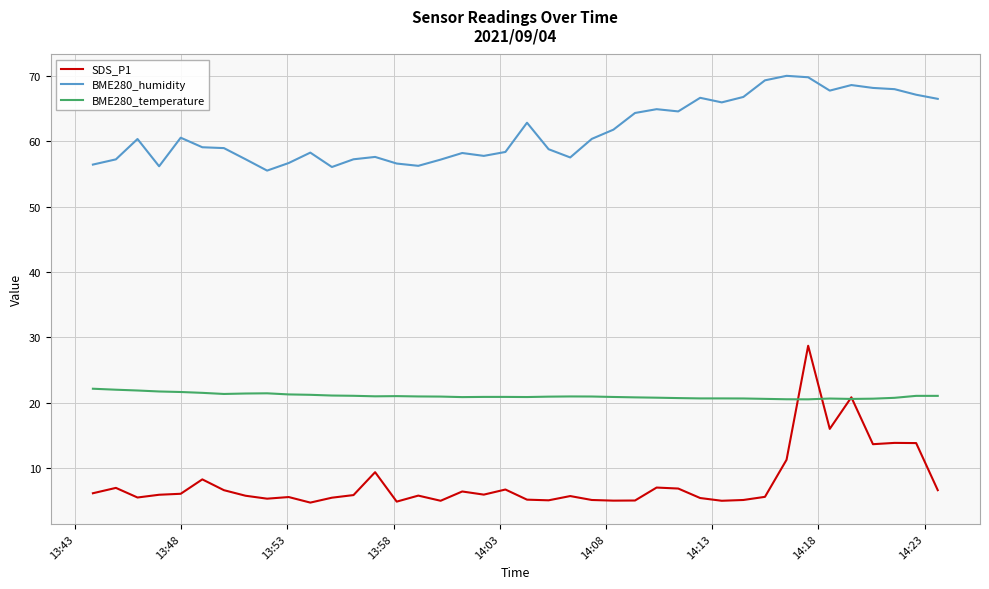

How many lines are shown in the chart?

3